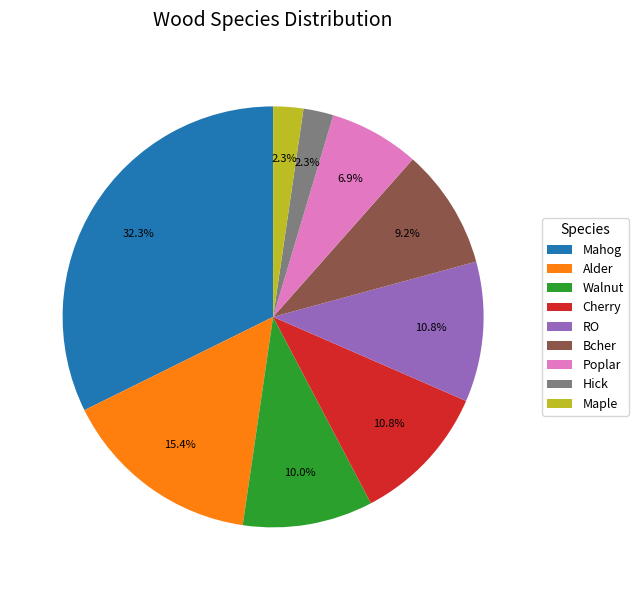

What is the largest slice in the pie chart?

Mahog